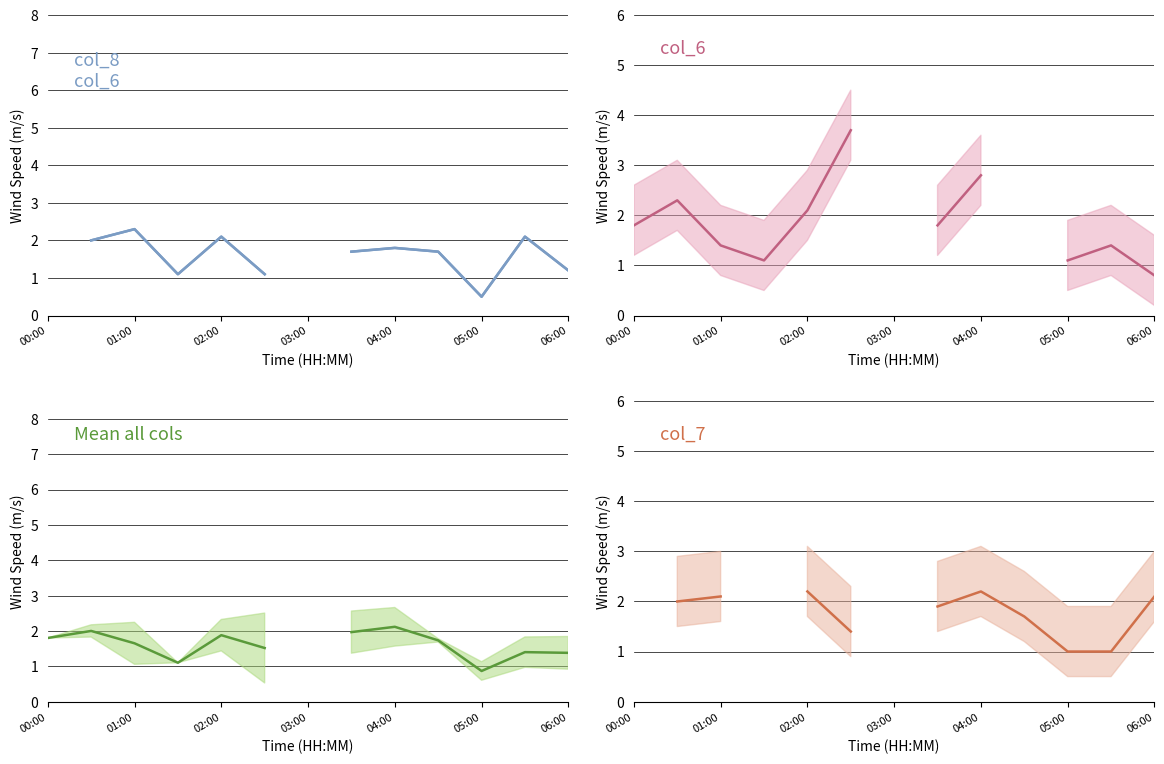

In col_6, how many points are lower than both neighbors (excluding endpoints)?

1